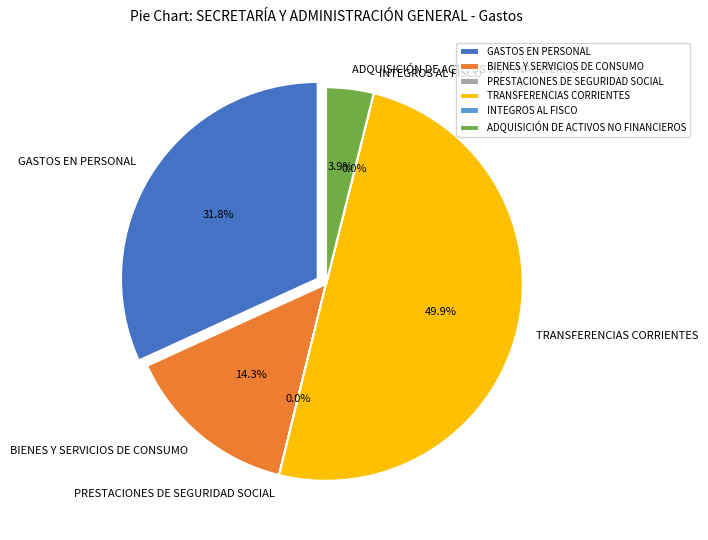

What percentage is the BIENES Y SERVICIOS DE CONSUMO slice, to the nearest percent?

14%